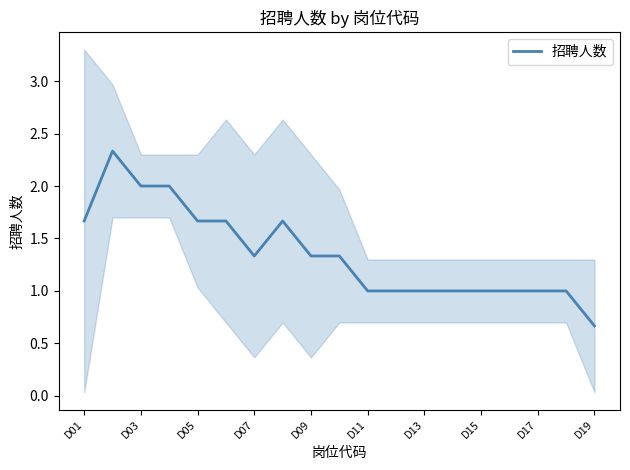

Does the chart display data point markers on the line(s)?

No